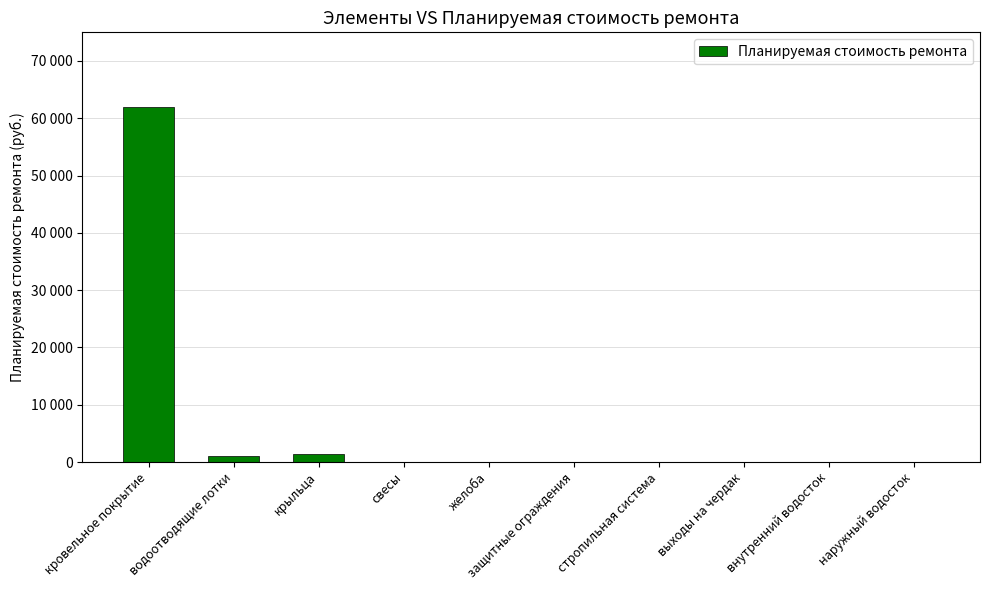

Rank the categories by value from lowest to highest.

свесы, желоба, защитные ограждения, стропильная система, выходы на чердак, внутренний водосток, наружный водосток, водоотводящие лотки, крыльца, кровельное покрытие